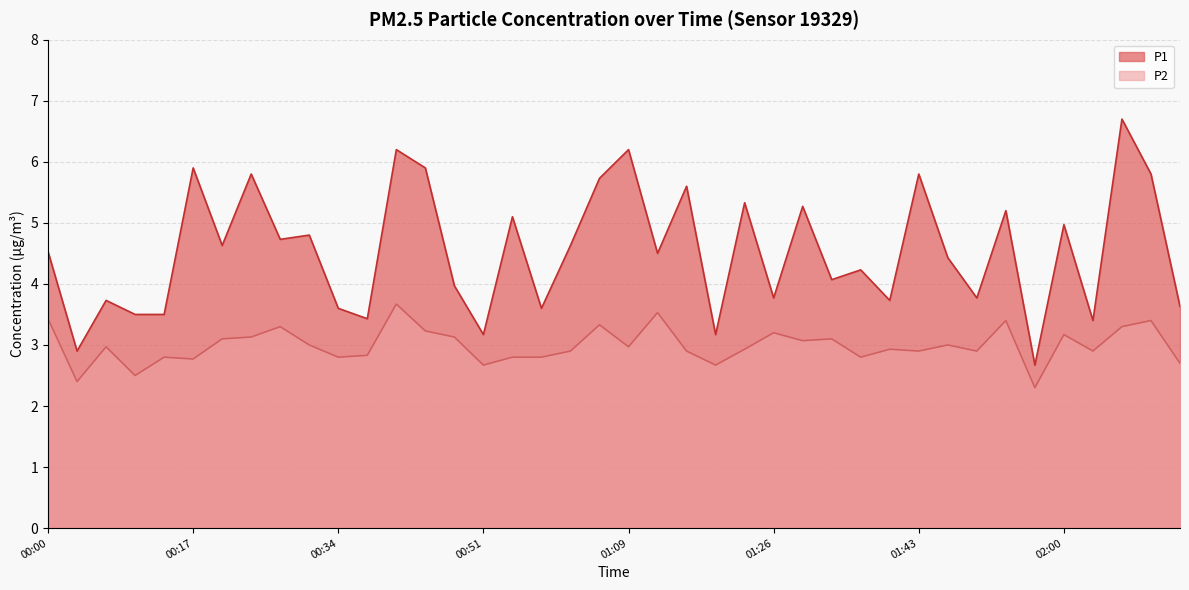

How many interior local peaks does the P1 series have?

15